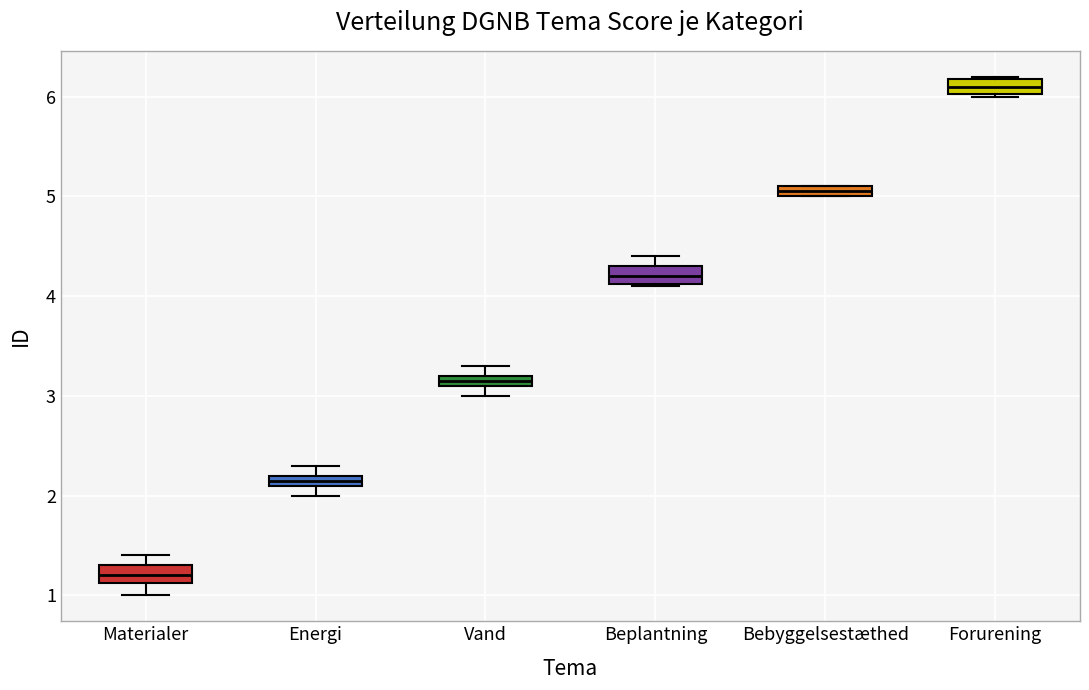

Where is the lower edge of the box for Vand on the y-axis? The values are not printed on the chart, so give them approximately, as read against the axis.

3.1